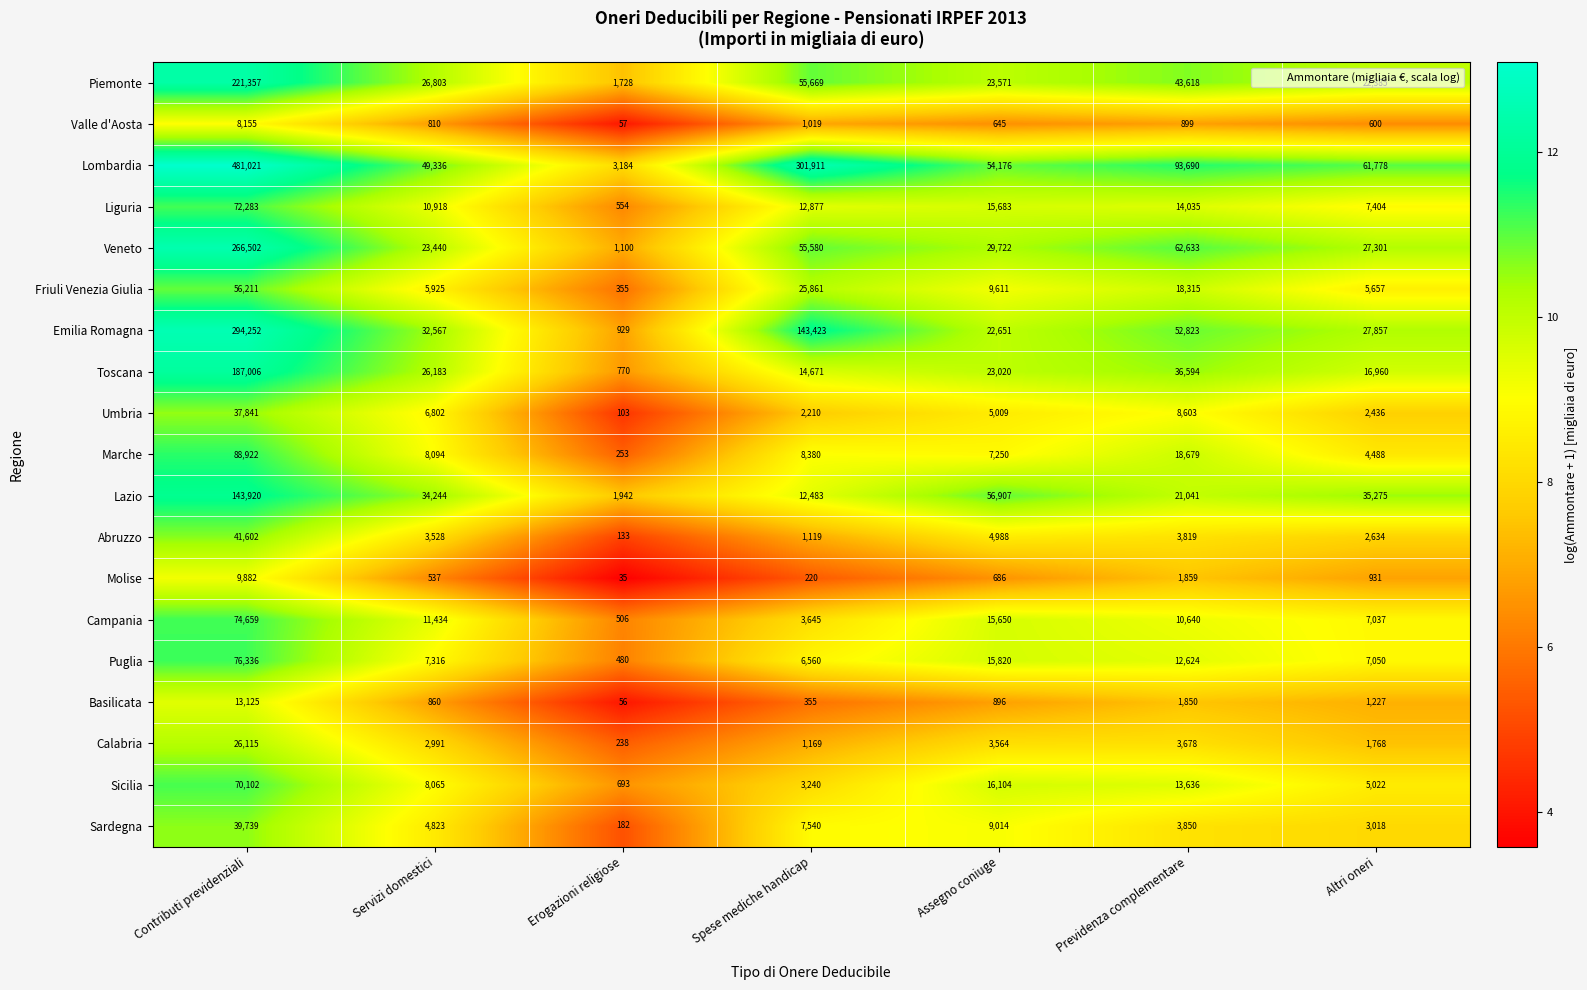

Which series has the largest range (max minus min)?

Lombardia